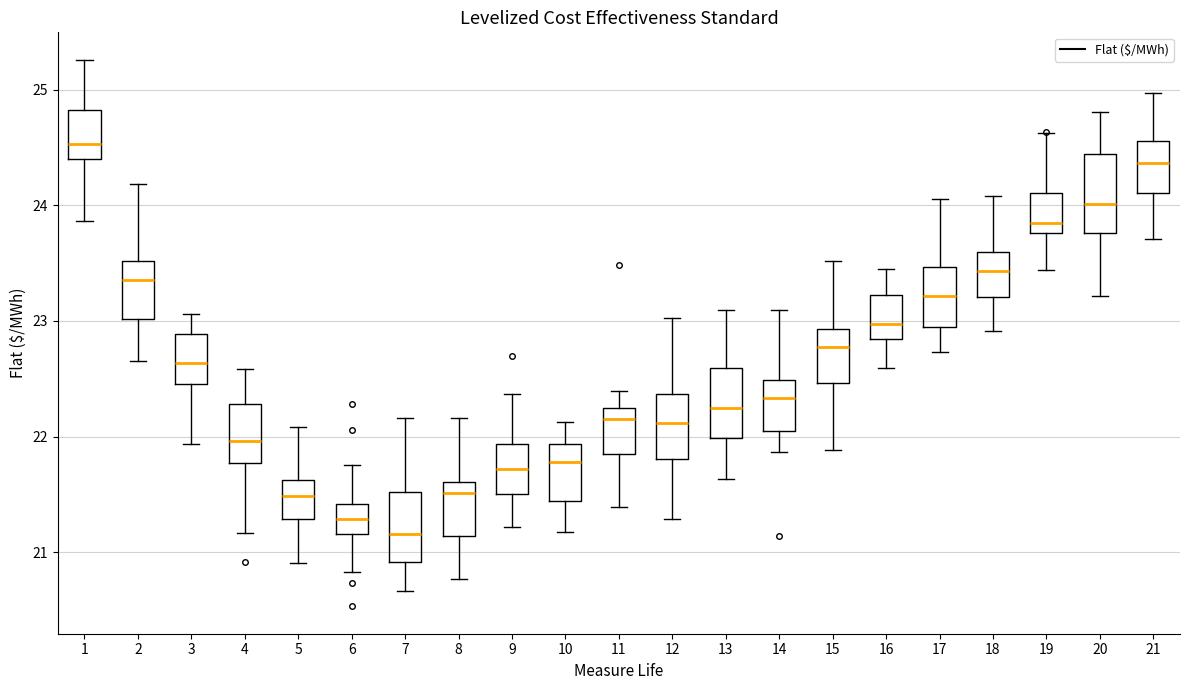

Where does the upper whisker of the box at x = 1 end on the y-axis? The values are not printed on the chart, so give them approximately, as read against the axis.

25.3